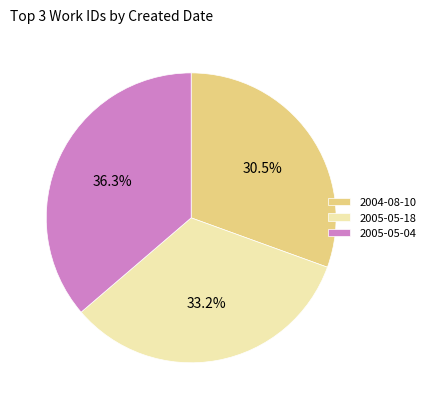

Does any single category account for the majority?

No